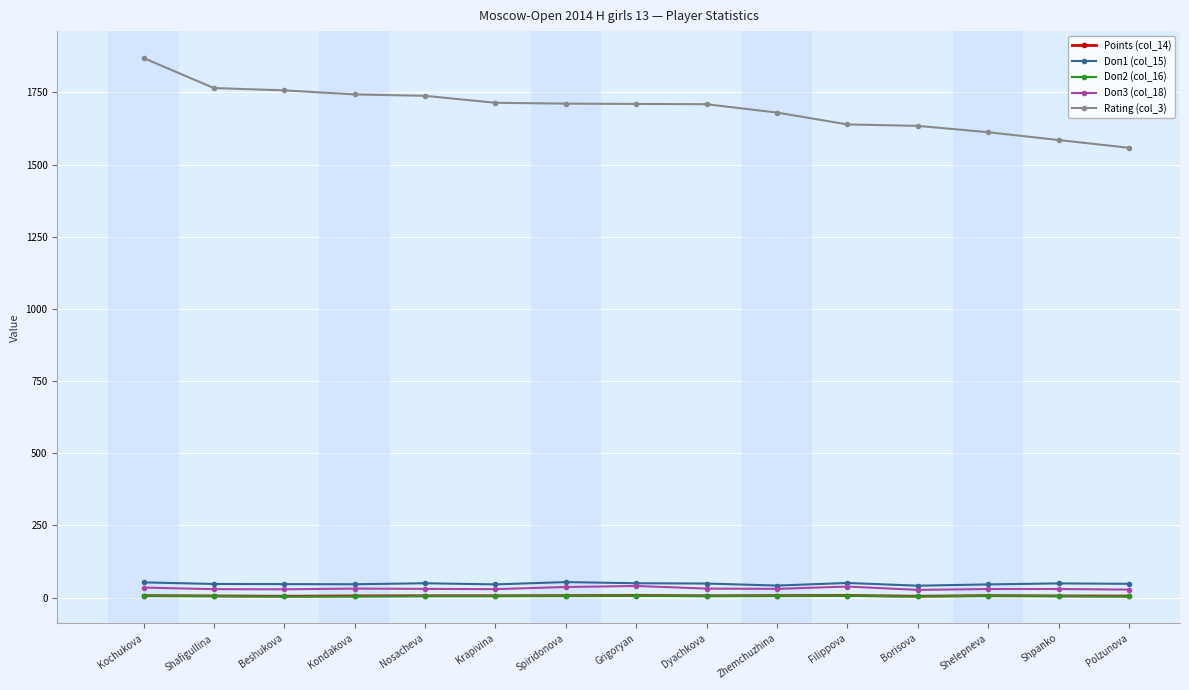

How many data points in Doп1 (col_15) are less than 47?

6